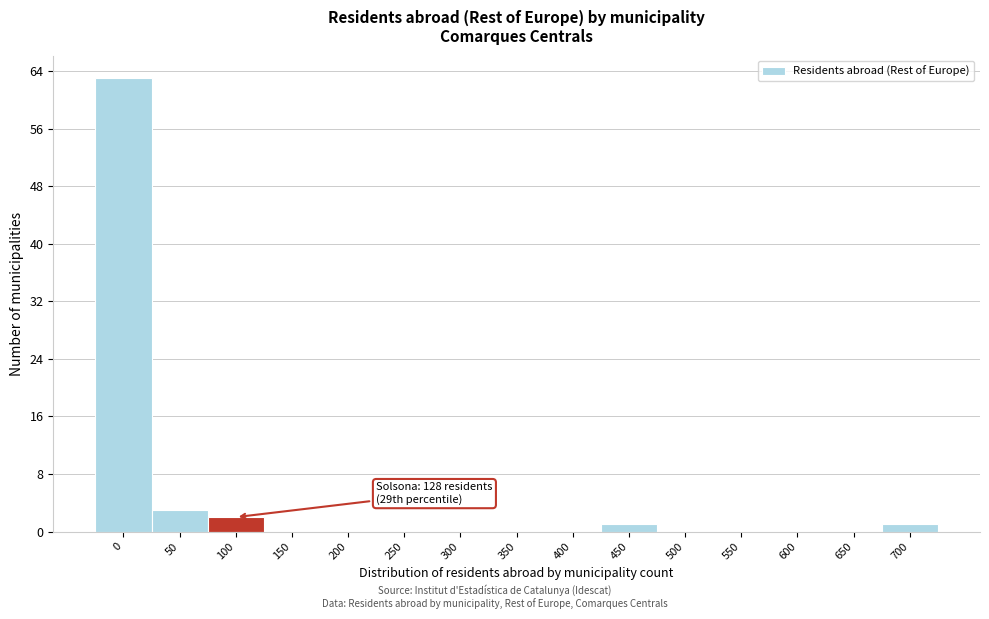

Reading left to right, what are all the values shown in this chart?

0=63	50=3	100=2	150=0	200=0	250=0	300=0	350=0	400=0	450=1	500=0	550=0	600=0	650=0	700=1